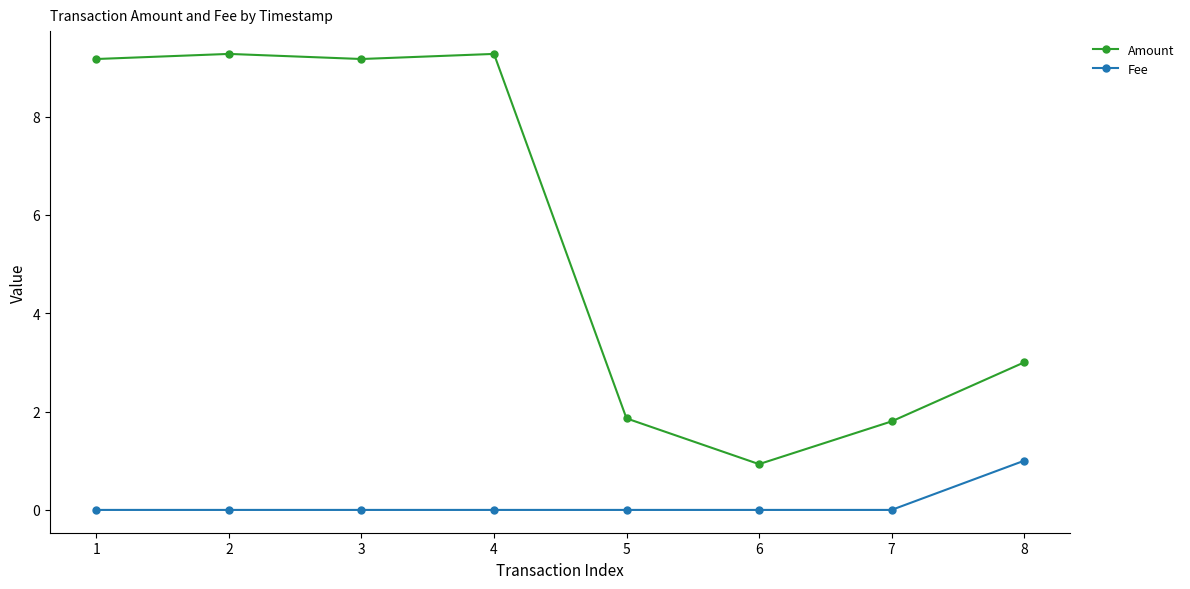

What is the value of the Amount point at the 5th from the left?

1.9